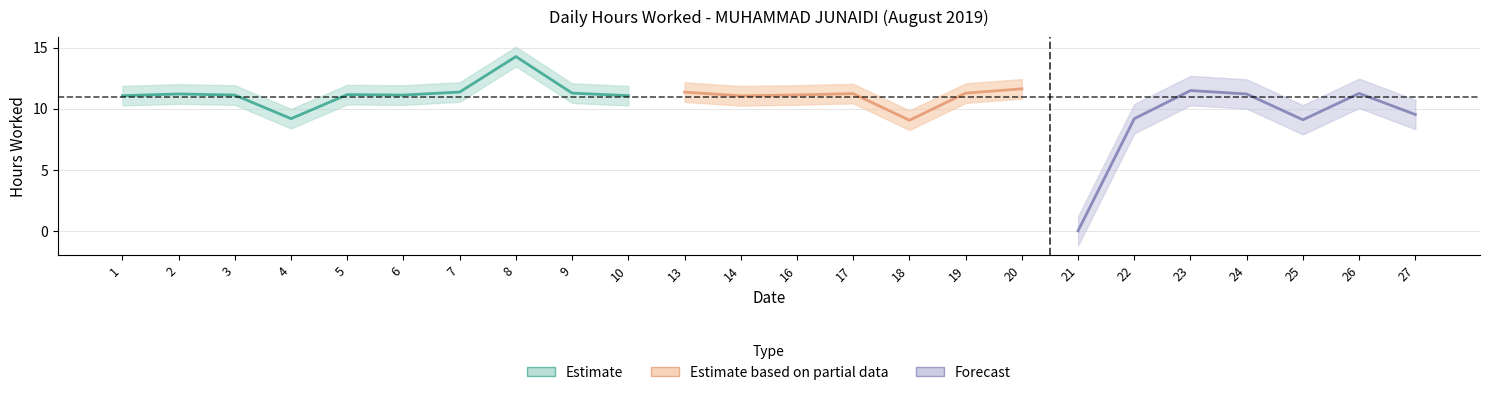

Rank the categories by value from lowest to highest.

21, 18, 25, 4, 22, 27, 14, 1, 10, 3, 6, 16, 5, 2, 24, 17, 26, 9, 19, 13, 7, 23, 20, 8